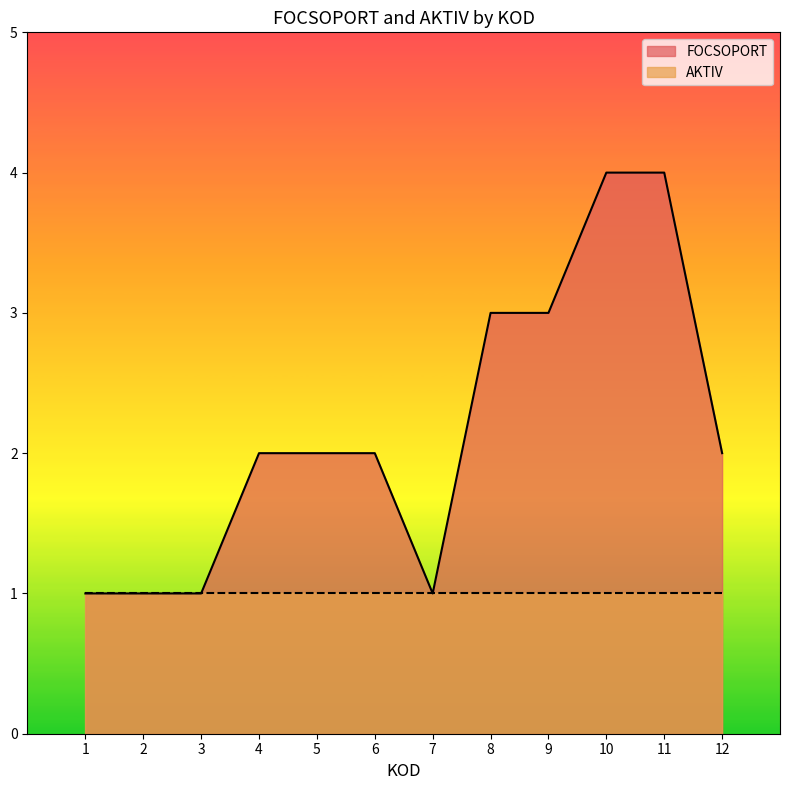

Between 9 and 11, which is larger?

11